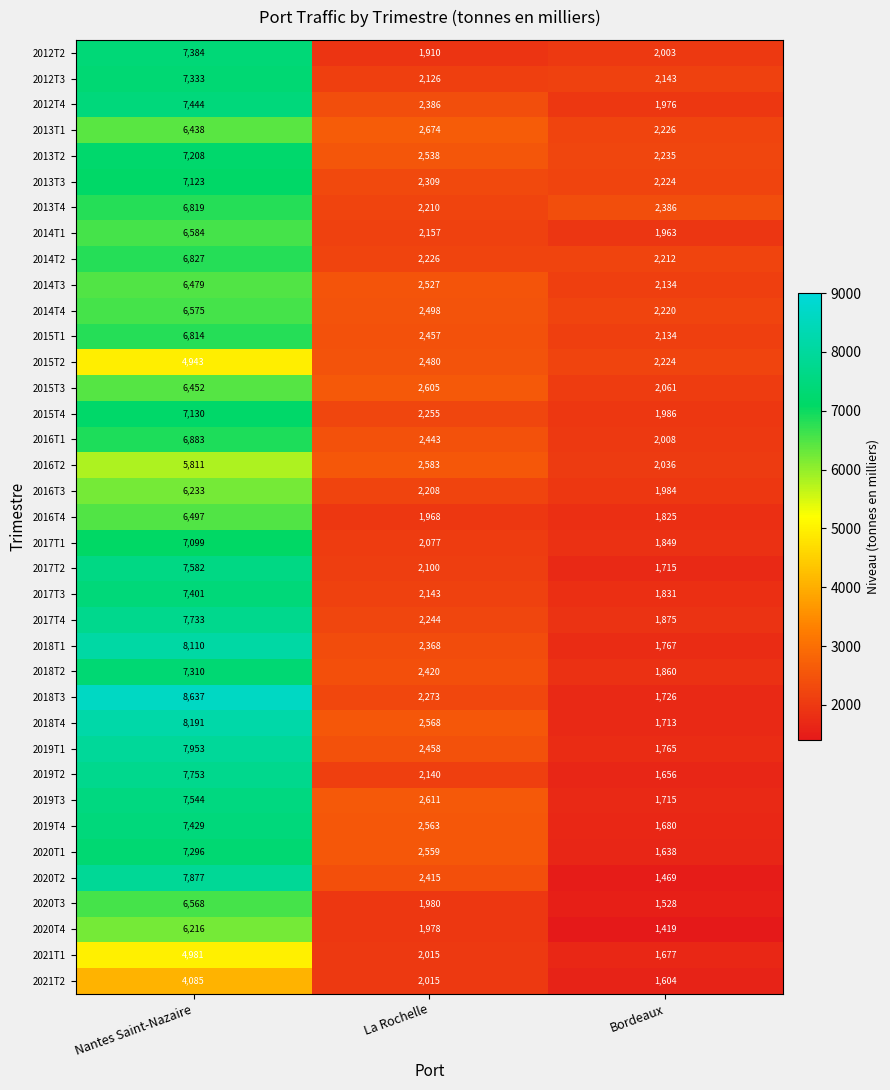

Which series changed the most between La Rochelle and Bordeaux?

2020T2